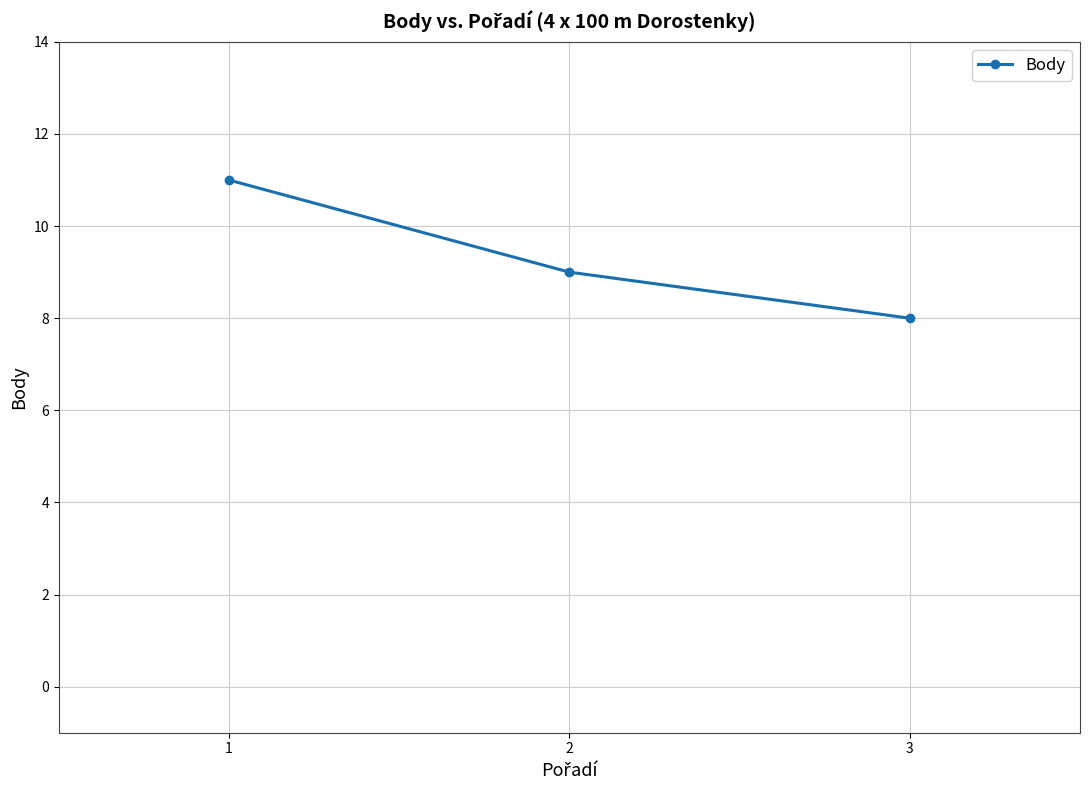

What is the difference between the maximum and minimum values?

3